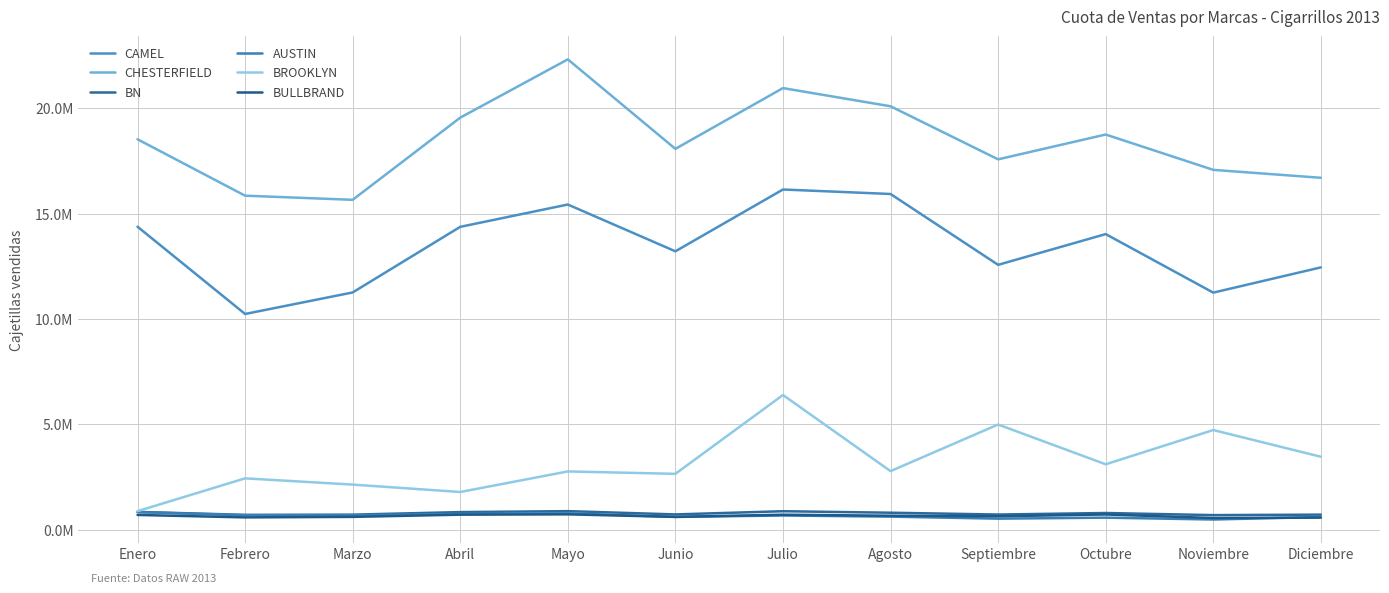

True or false: BROOKLYN and BULLBRAND cross at least once.

False